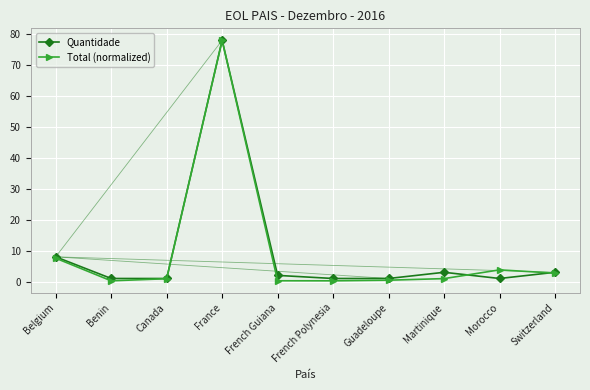

What is the label of the 7th point from the right?

France